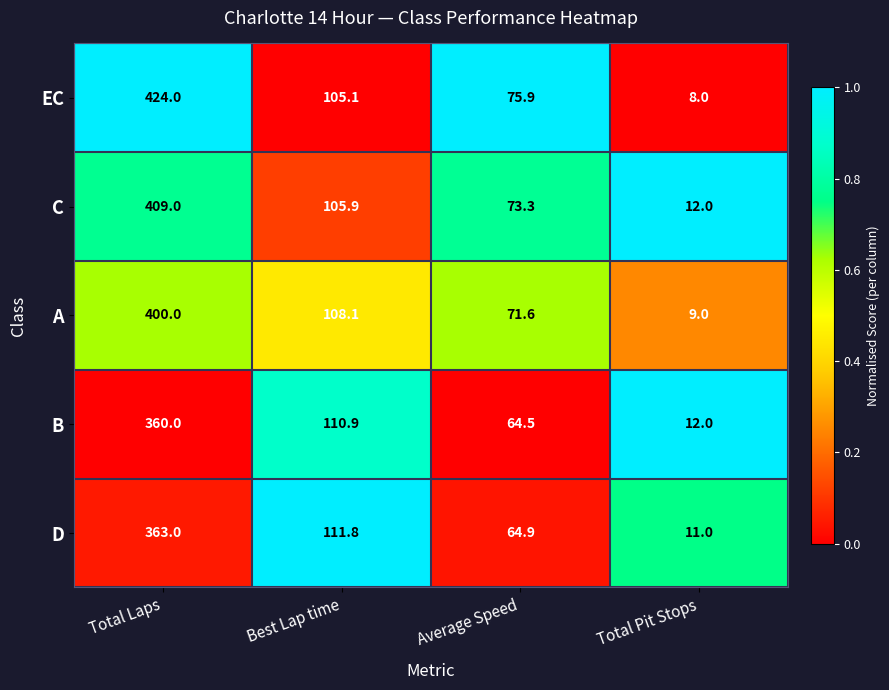

Reading left to right, transcribe all the data shown in this chart.

EC: Total Laps=424.0	Best Lap time=105.1	Average Speed=75.9	Total Pit Stops=8.0
C: Total Laps=409.0	Best Lap time=105.9	Average Speed=73.3	Total Pit Stops=12.0
A: Total Laps=400.0	Best Lap time=108.1	Average Speed=71.6	Total Pit Stops=9.0
B: Total Laps=360.0	Best Lap time=110.9	Average Speed=64.5	Total Pit Stops=12.0
D: Total Laps=363.0	Best Lap time=111.8	Average Speed=64.9	Total Pit Stops=11.0